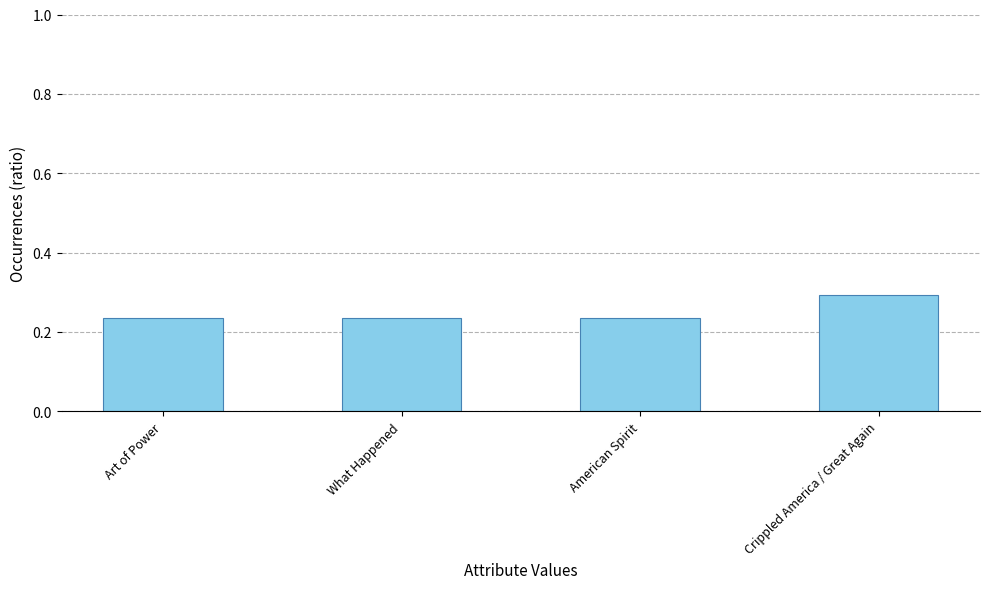

What position from the left is Crippled America / Great Again?

4